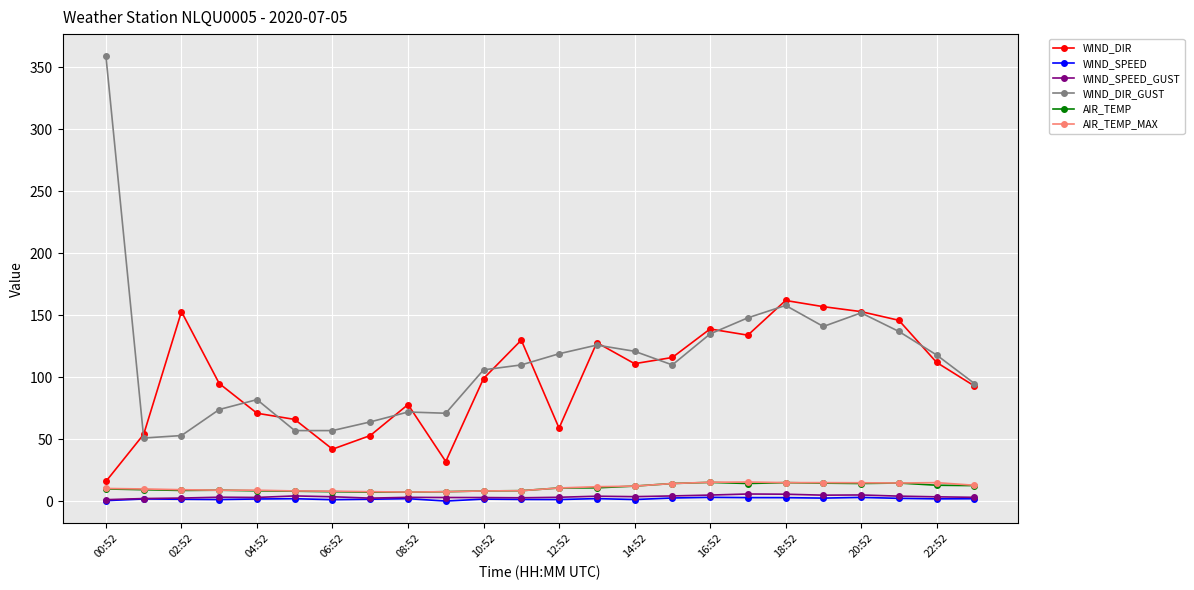

What is the greatest value displayed?

359.0